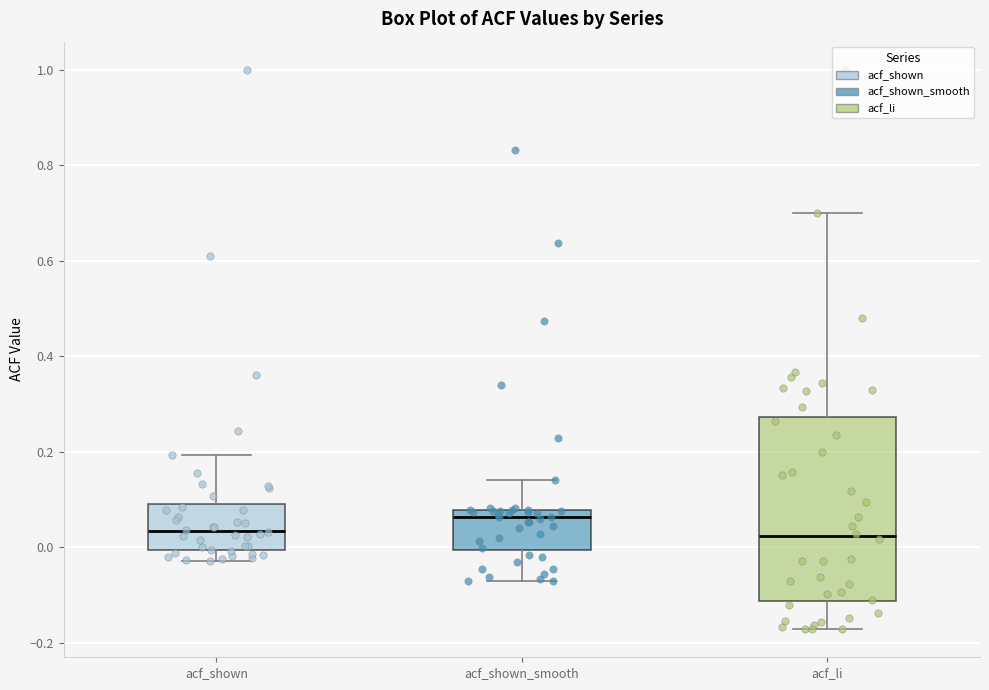

Which box is the tallest, from its lower edge to its upper edge?

acf_li